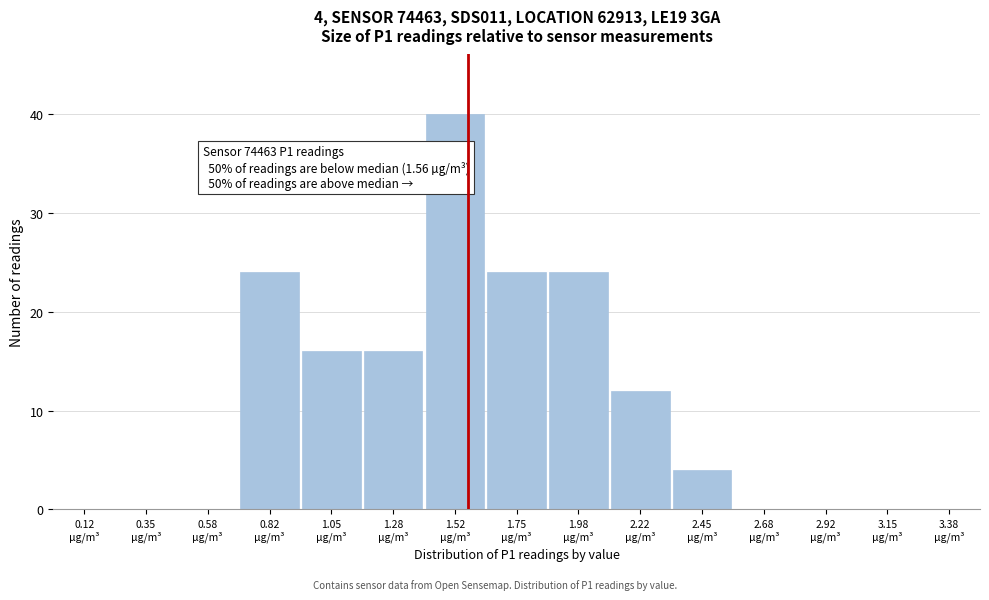

Which range on the x-axis has the tallest bar?

1.40 to 1.65